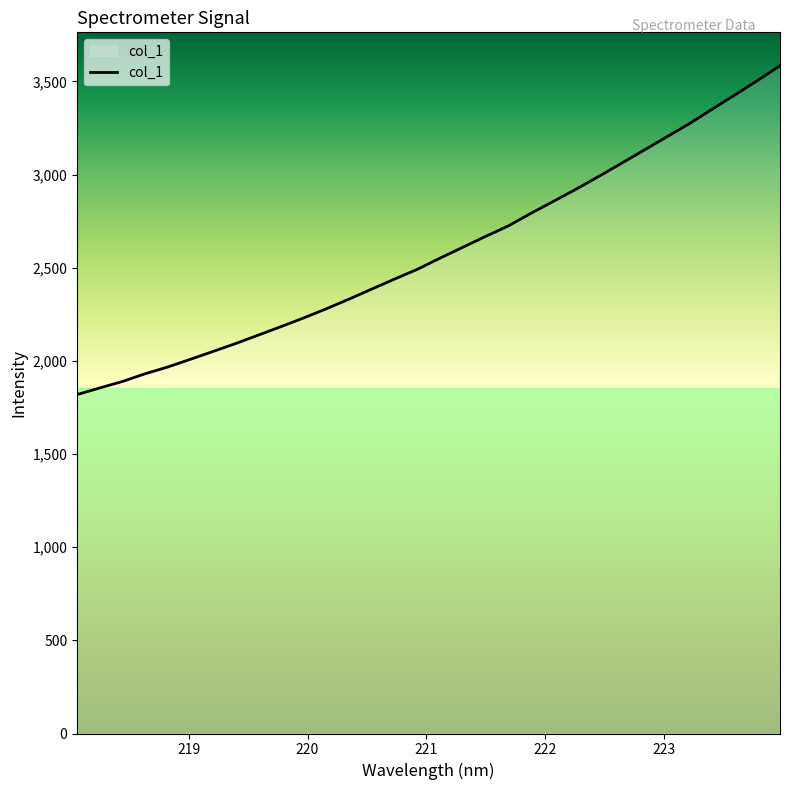

What is the difference between the maximum and minimum values?

1765.2